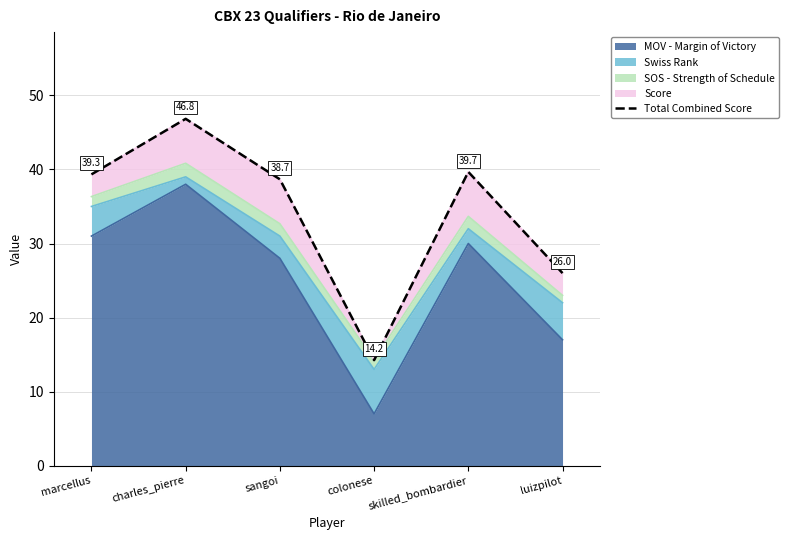

What is the change in value from charles_pierre to luizpilot?

-20.8